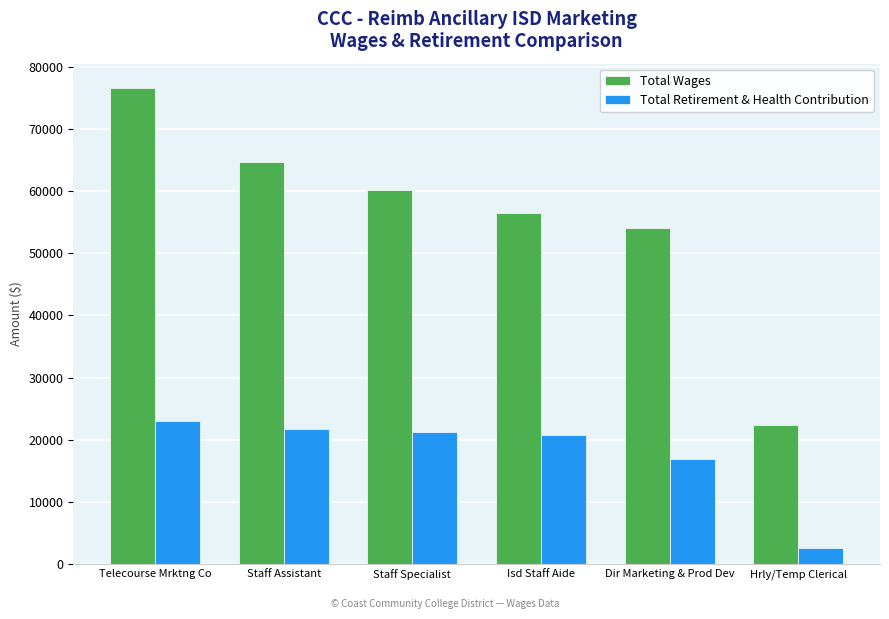

Which series has the largest range (max minus min)?

Total Wages